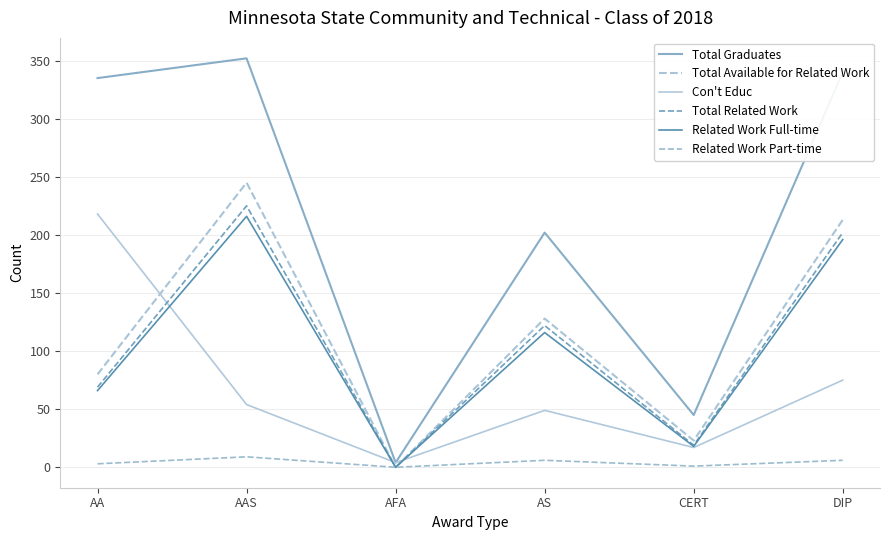

What is the sum of the Total Graduates values at AFA and AA?

339